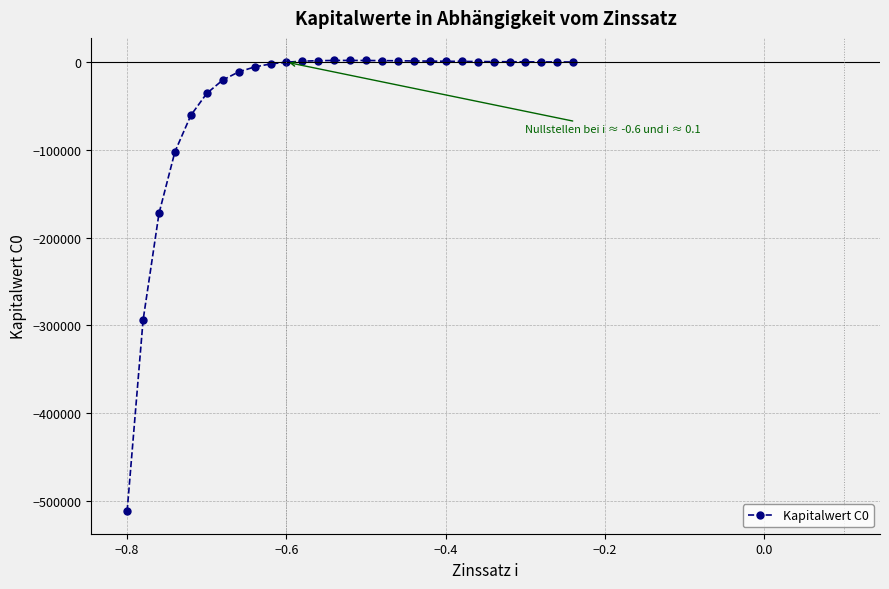

What is the average value?

-41243.4